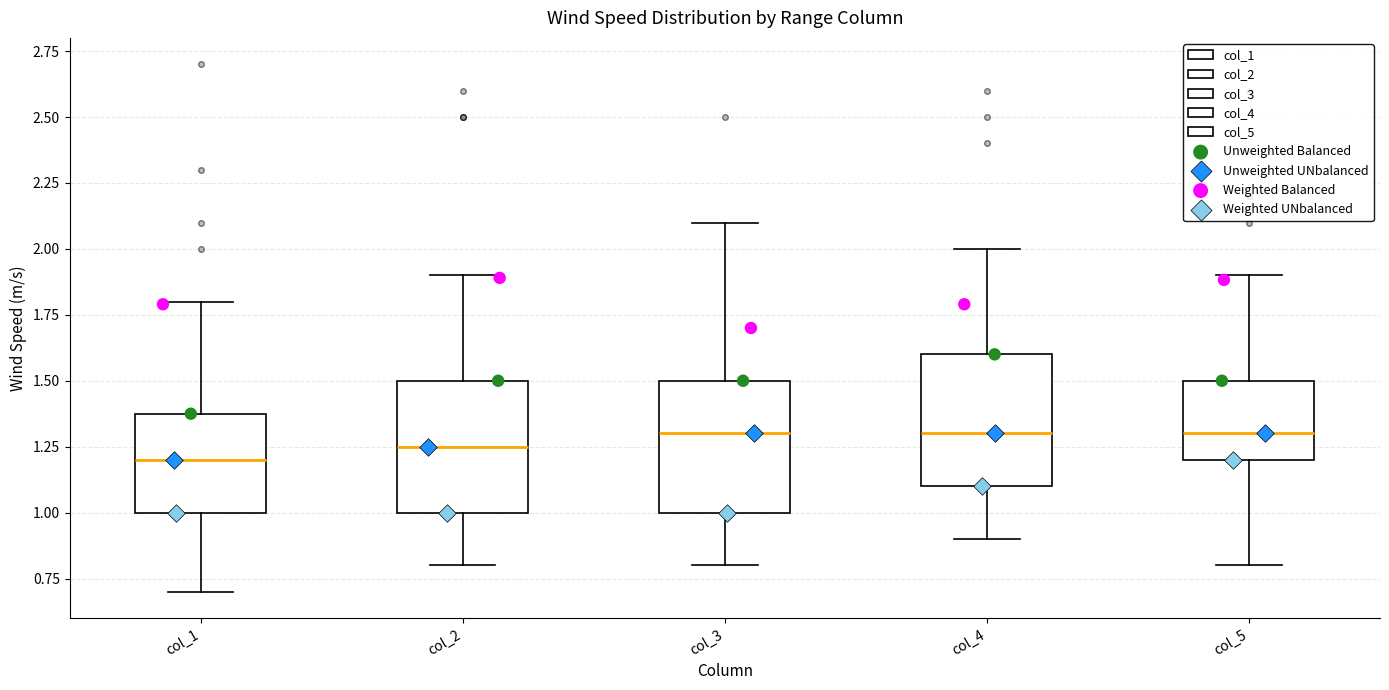

Where does the upper whisker of the box for col_1 end on the y-axis? The values are not printed on the chart, so give them approximately, as read against the axis.

1.80